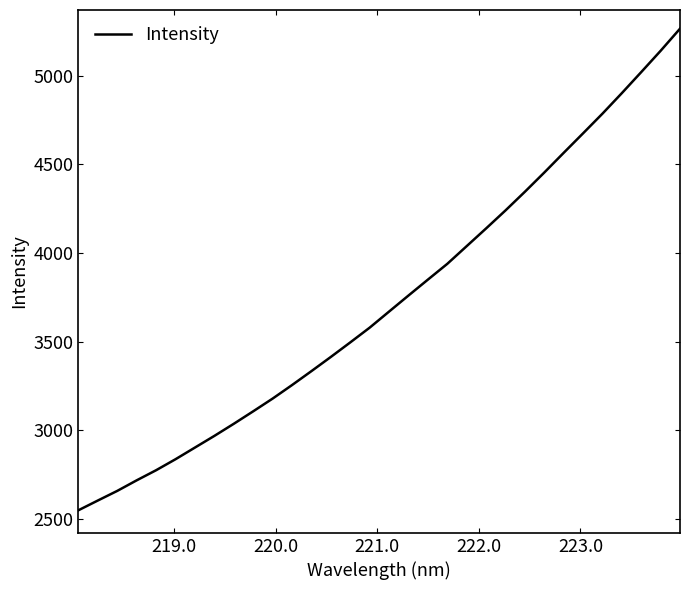

Count the number of data series in this chart.

1